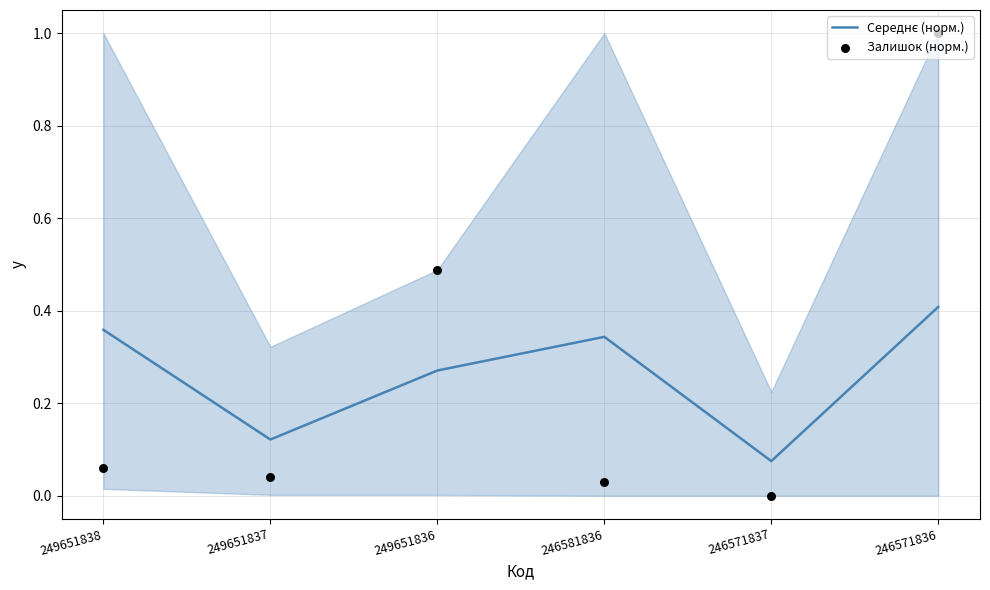

Which series reaches the minimum Y coordinate?

Залишок (норм.)